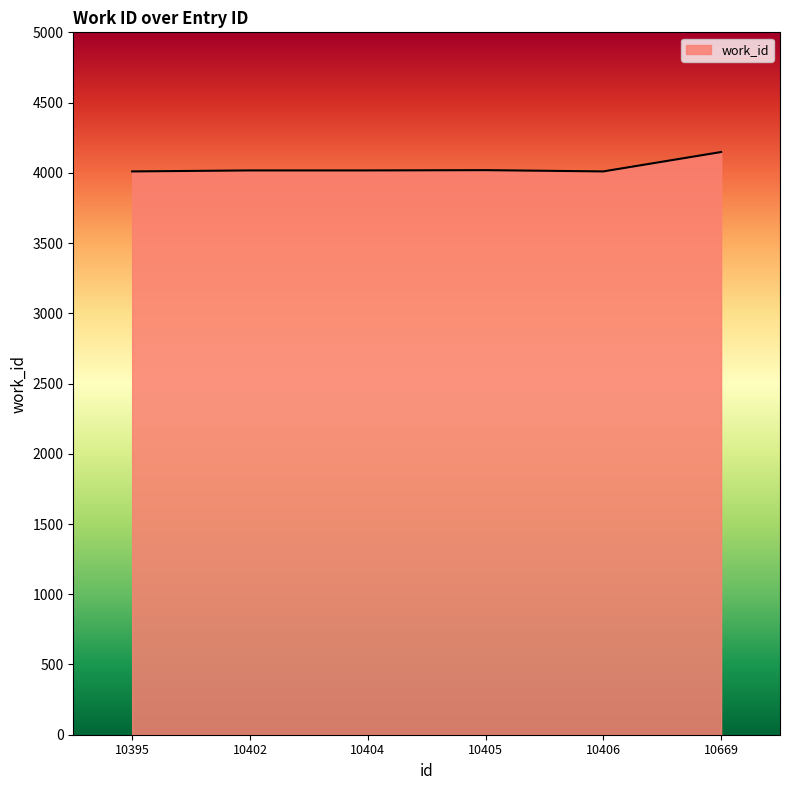

What is the average value?

4037